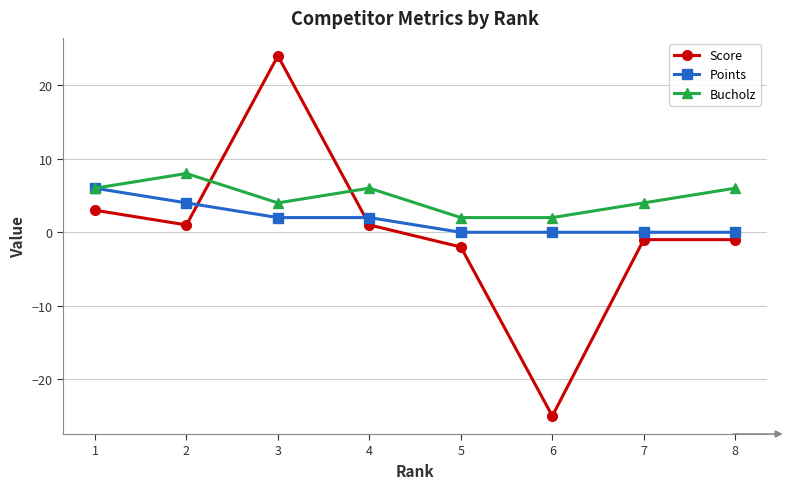

How many interior local valleys does the Score series have?

2